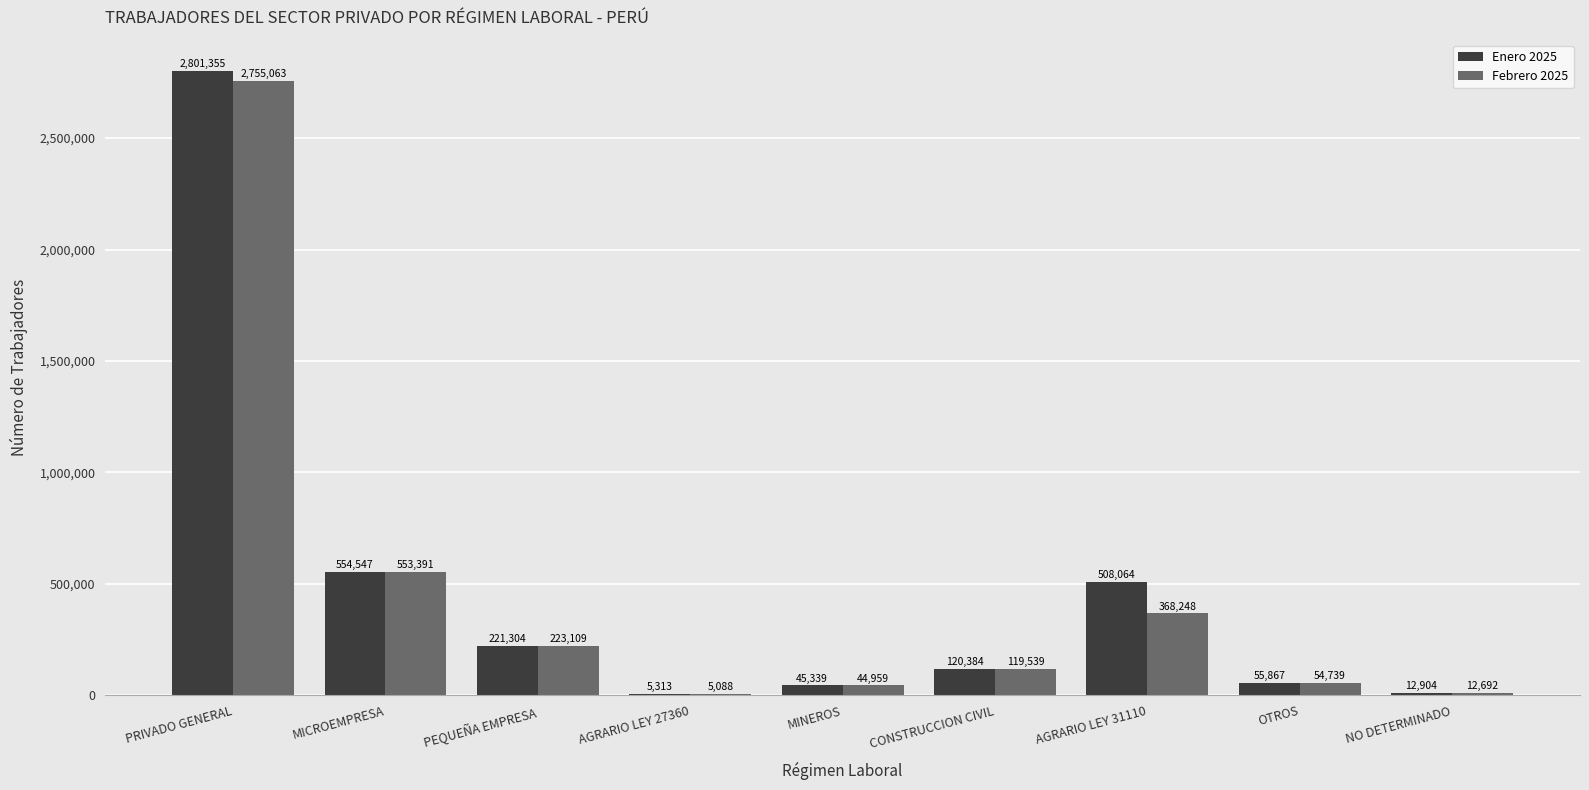

Which series changed the most between PRIVADO GENERAL and PEQUEÑA EMPRESA?

Enero 2025